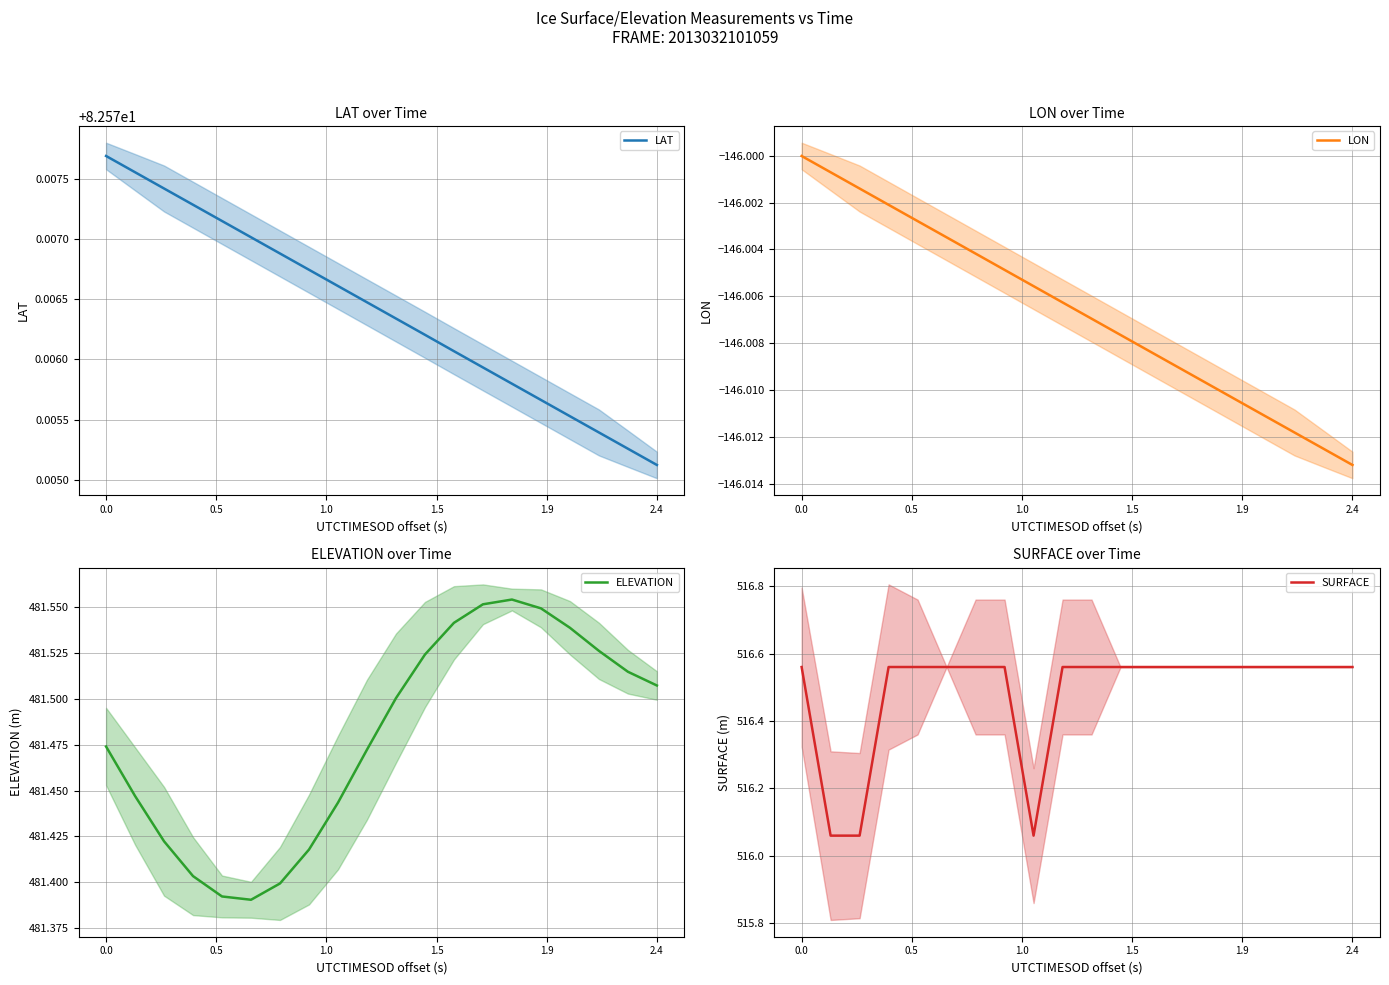

What is the maximum value for SURFACE?

516.6